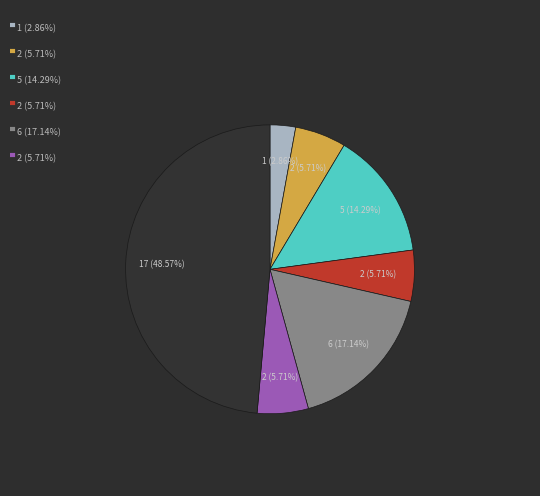

Is it true that 餐饮食品 is 49% of the pie?

True